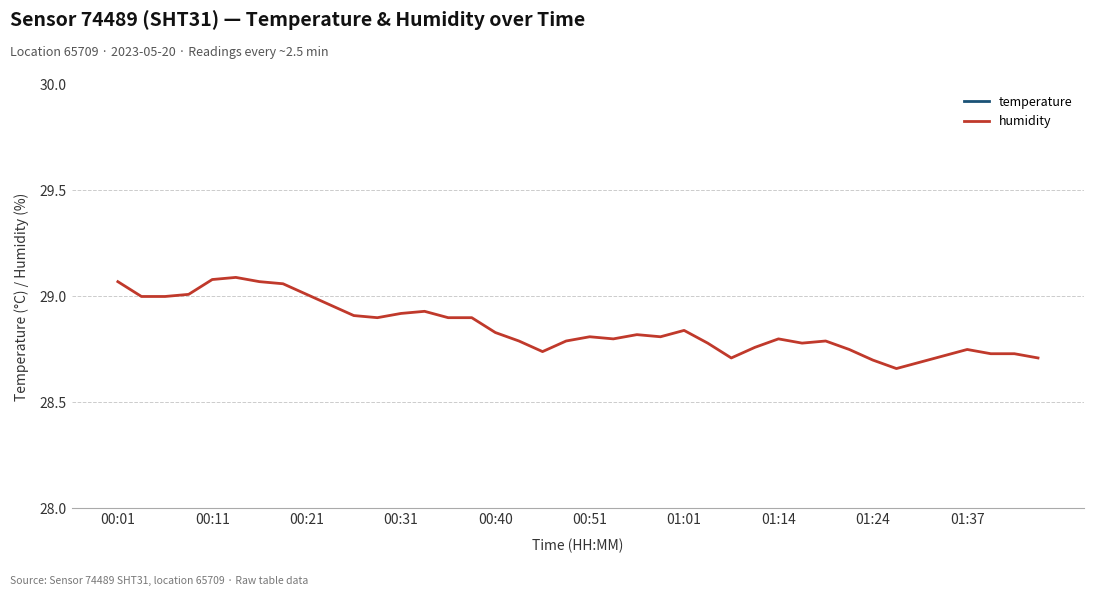

True or false: temperature has a value of 33.8 at 01:01.

False